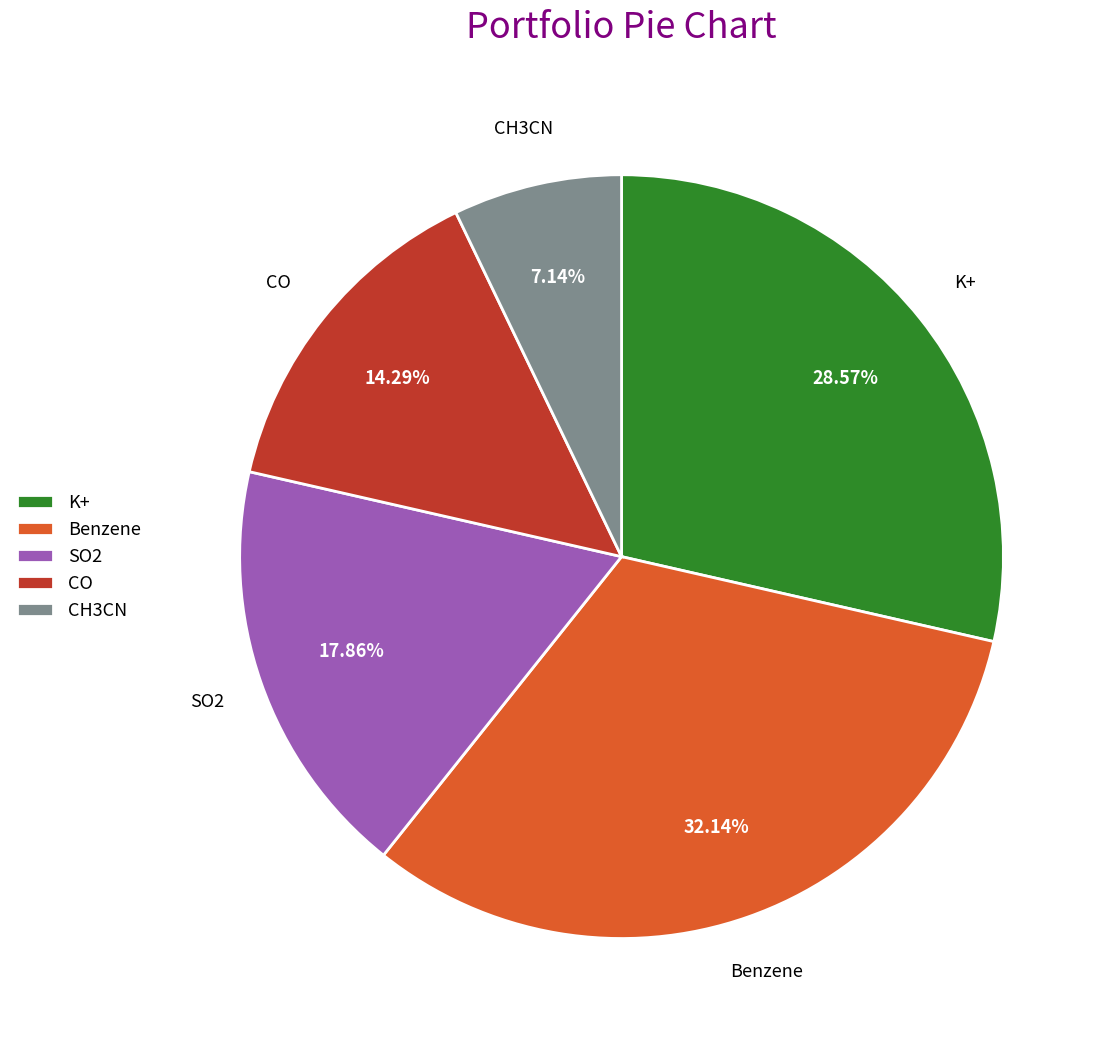

Does SO2 account for over 50% of the chart?

No